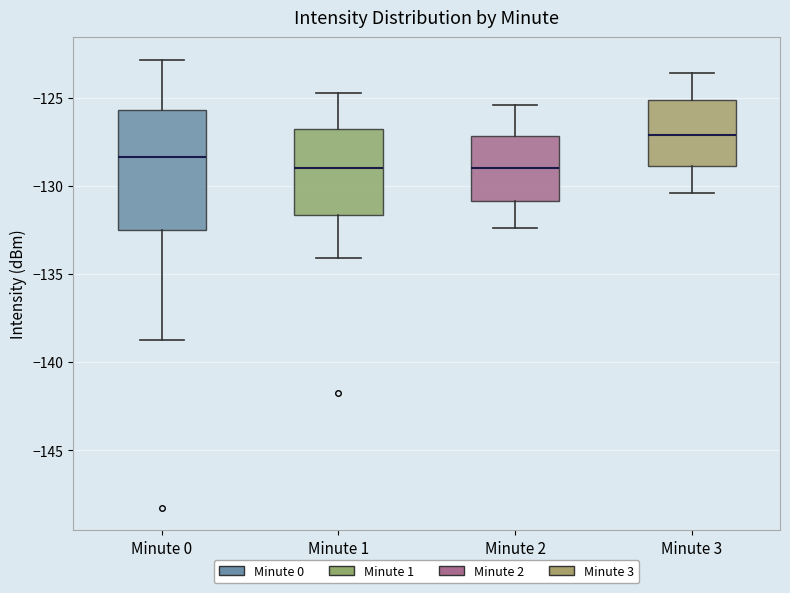

Reading left to right, read every box against the y-axis: the position of its median line, the range the box covers, and the ends of its whiskers. The values are not printed on the chart, so give them approximately, as read against the axis.

Minute 0: median -128.5, box -132.5 to -125.5, whiskers -138.5 to -123.0
Minute 1: median -129.0, box -131.5 to -127.0, whiskers -134.0 to -124.5
Minute 2: median -129.0, box -131.0 to -127.0, whiskers -132.5 to -125.5
Minute 3: median -127.0, box -129.0 to -125.0, whiskers -130.5 to -123.5